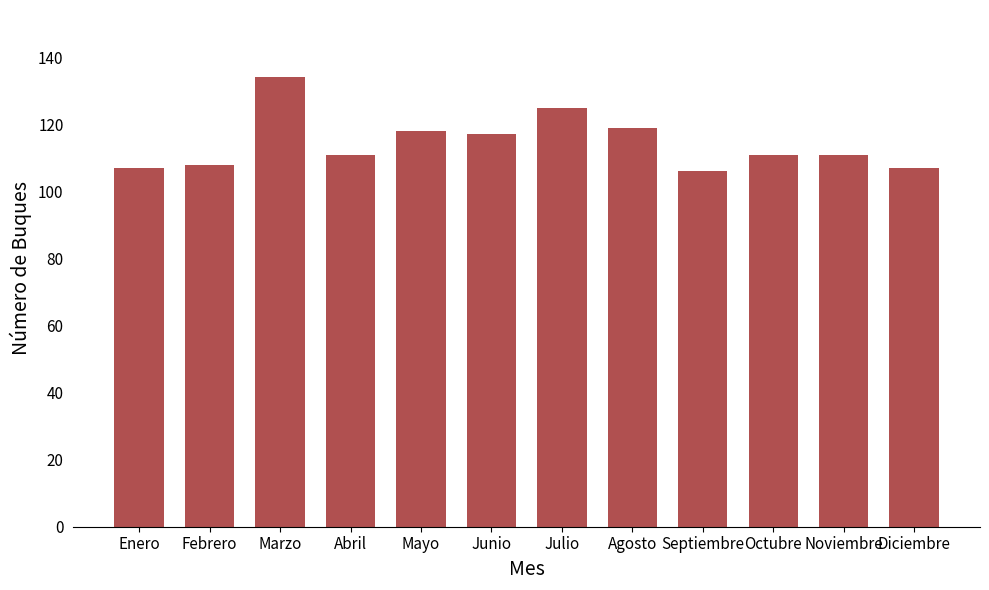

What is the ratio of the value at Febrero to the value at Mayo?

0.9